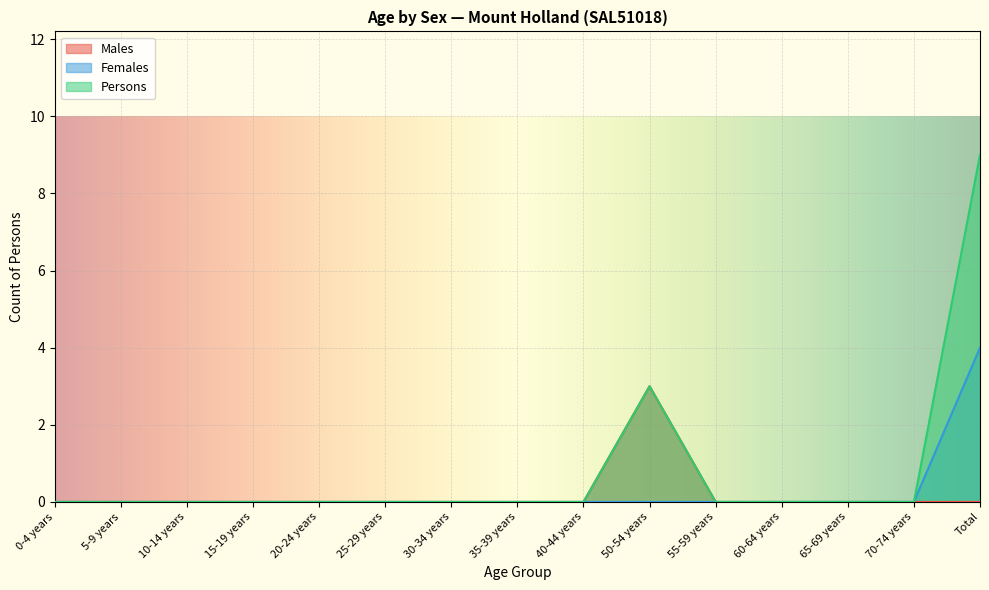

True or false: Persons and Males intersect in this chart.

False